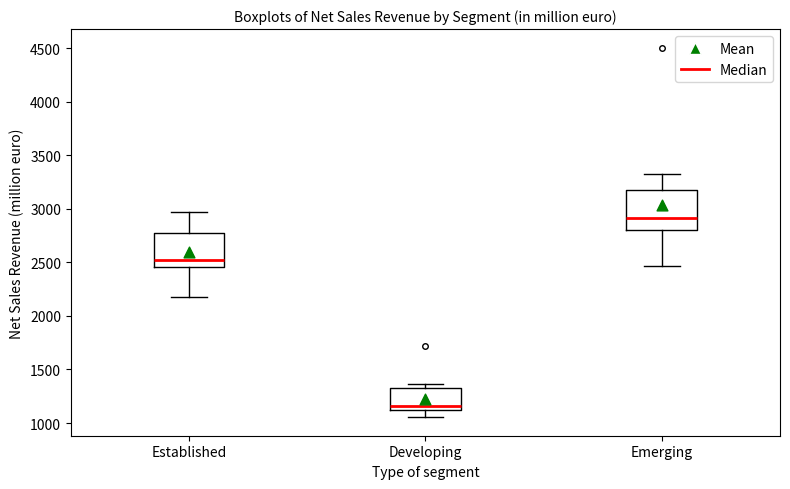

Where does the upper whisker of the box for Emerging end on the y-axis? The values are not printed on the chart, so give them approximately, as read against the axis.

3300